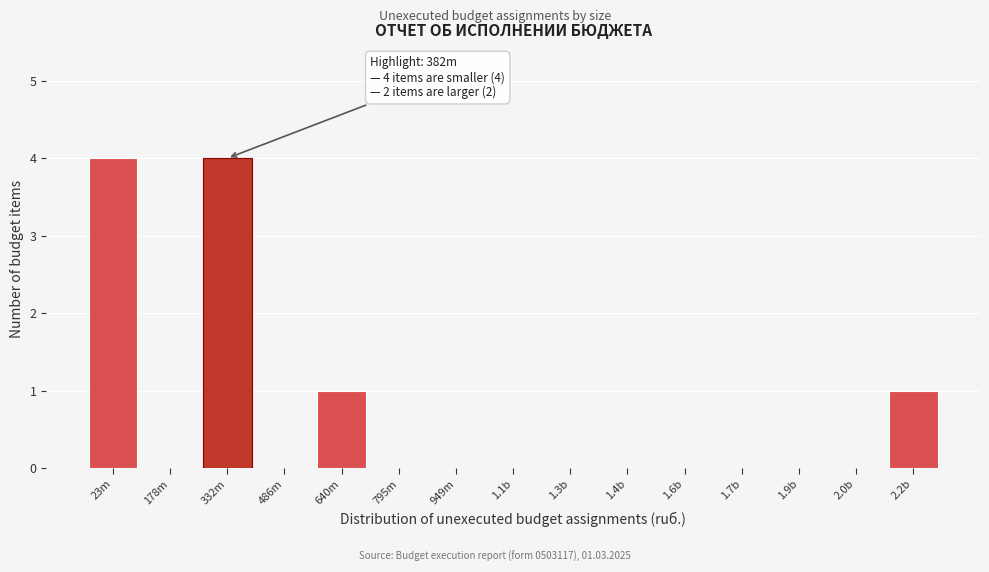

Reading right to left, extract all data points from this chart.

2.2b=1	2.0b=0	1.9b=0	1.7b=0	1.6b=0	1.4b=0	1.3b=0	1.1b=0	949m=0	795m=0	640m=1	486m=0	332m=4	178m=0	23m=4